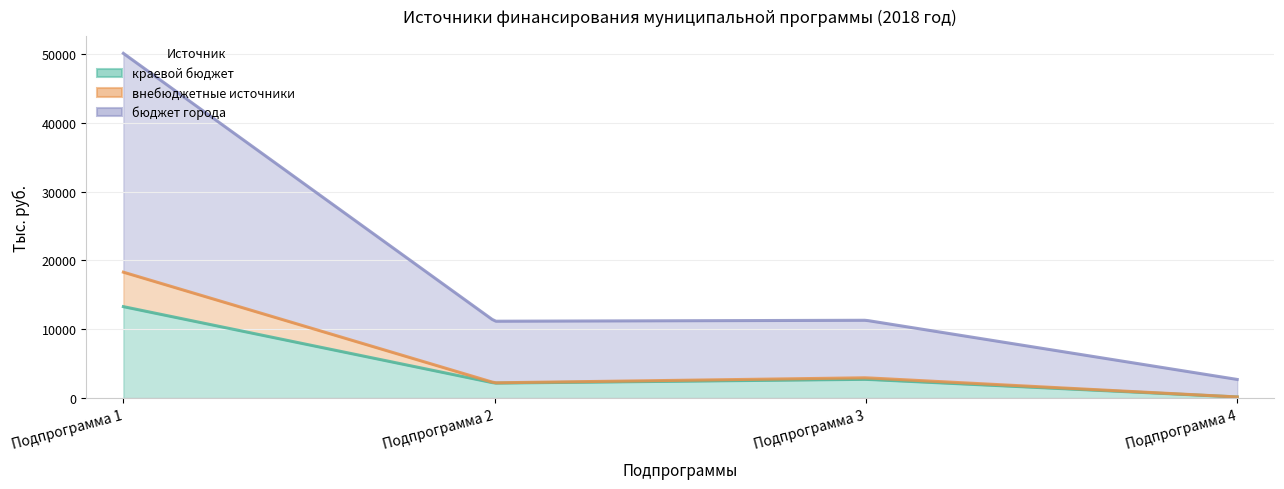

Reading left to right, transcribe all the data shown in this chart.

краевой бюджет: Подпрограмма 1=13292.8	Подпрограмма 2=2196.3	Подпрограмма 3=2744.8	Подпрограмма 4=184.7
внебюджетные источники: Подпрограмма 1=5000.0	Подпрограмма 2=40.0	Подпрограмма 3=222.8	Подпрограмма 4=0.0
бюджет города: Подпрограмма 1=31756.2	Подпрограмма 2=8940.0	Подпрограмма 3=8346.2	Подпрограмма 4=2541.8